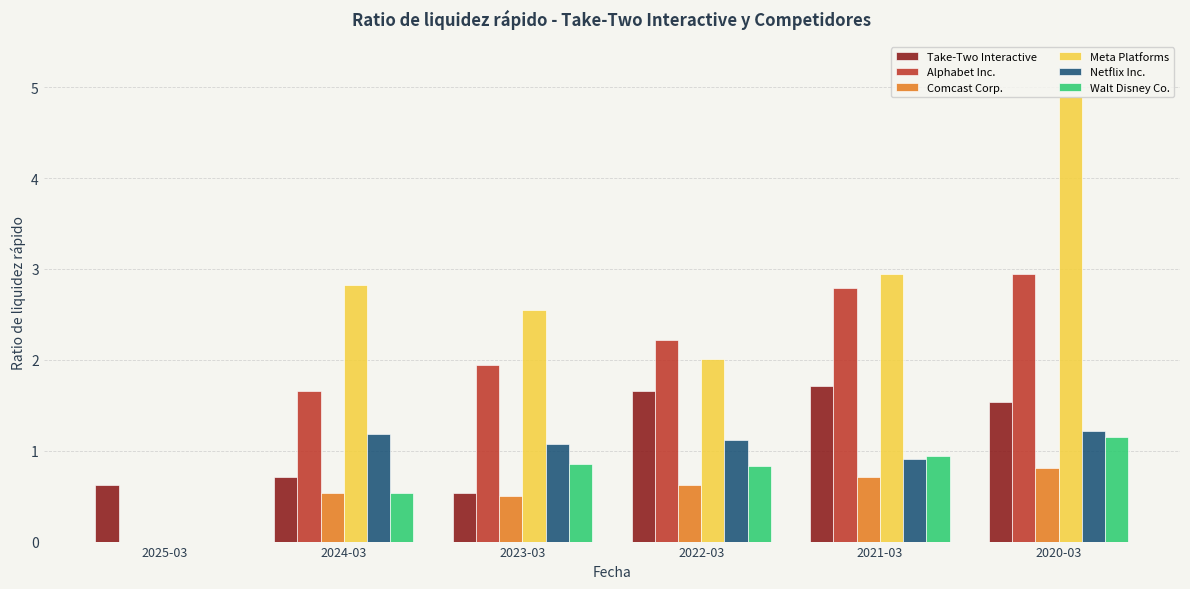

What is the total value across all series at 2023-03?

7.5